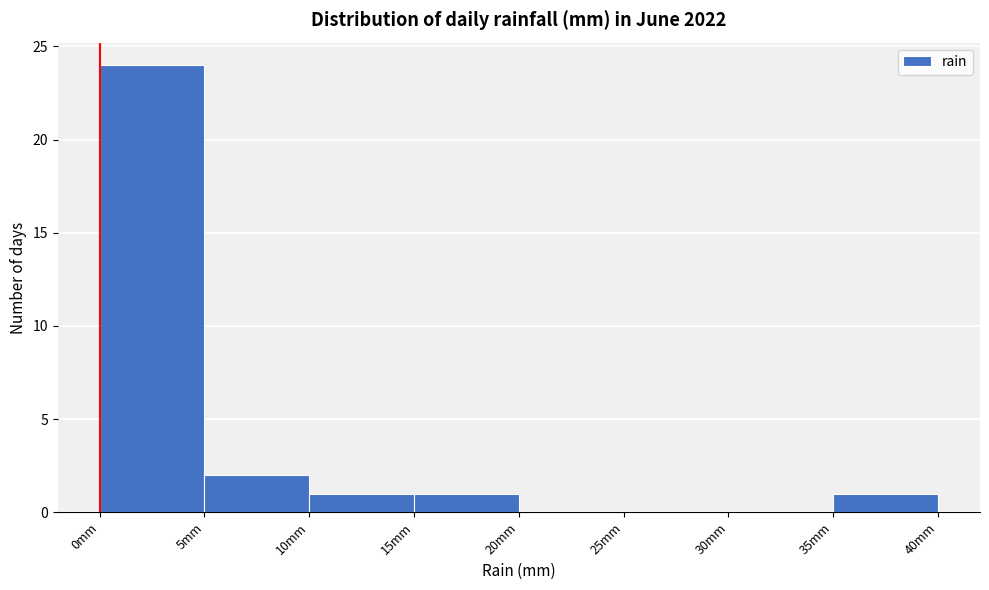

Reading left to right, transcribe this chart: for each bar, give the range it covers on the x-axis and its height. The values are not printed on the chart, so give them approximately, as read against the axis.

0 to 5: 24
5 to 10: 2
10 to 15: 1
15 to 20: 1
20 to 25: 0
25 to 30: 0
30 to 35: 0
35 to 40: 1